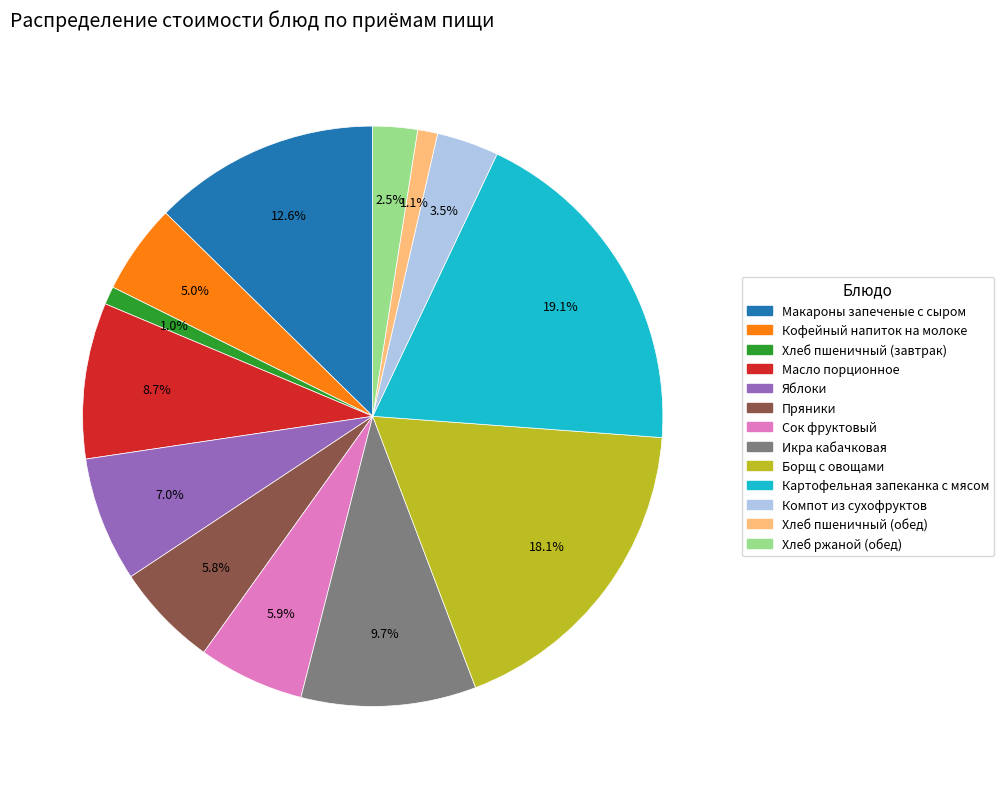

To the nearest percent, what portion does Кофейный напиток на молоке represent?

5%